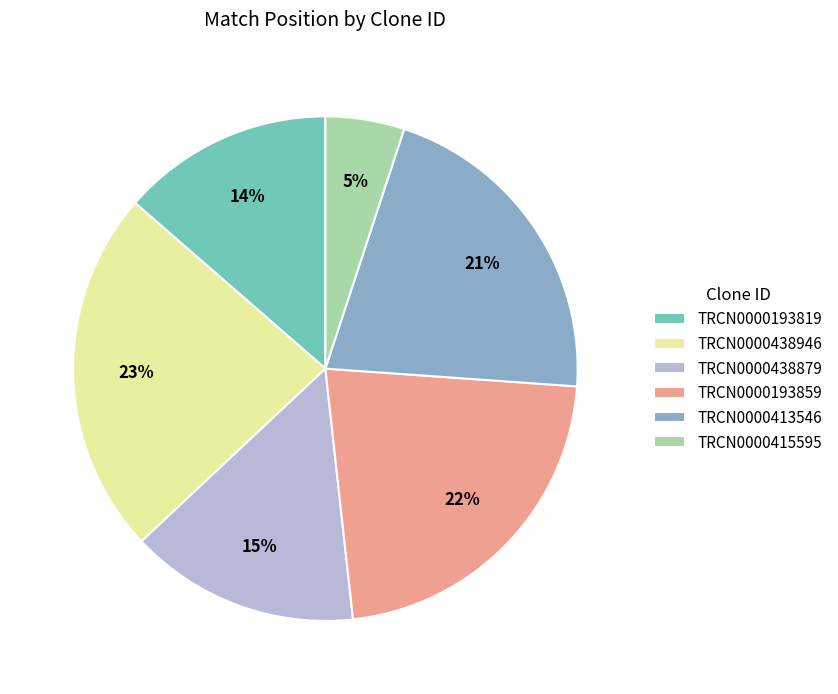

The TRCN0000438879 slice represents 15% of the pie. True or false?

True